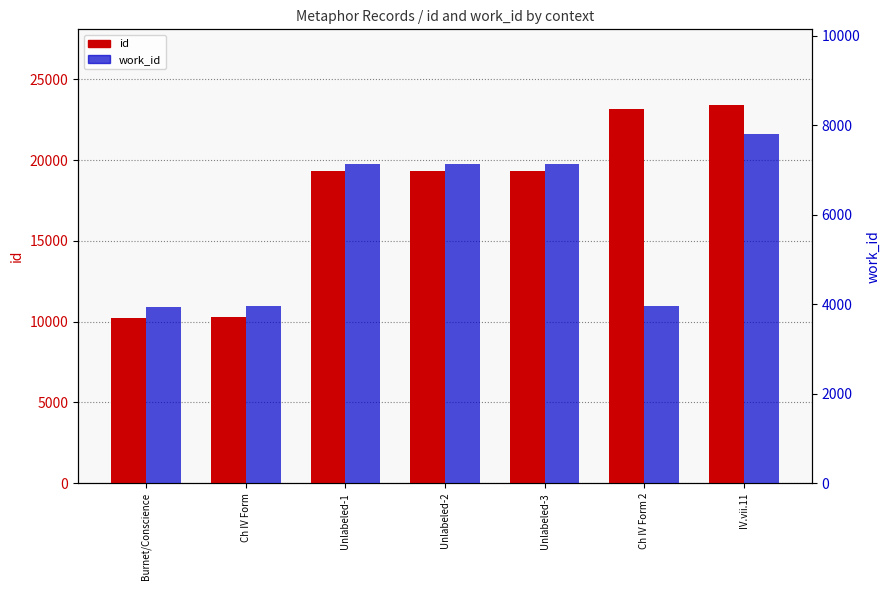

What is the average value of the work_id series?

5865